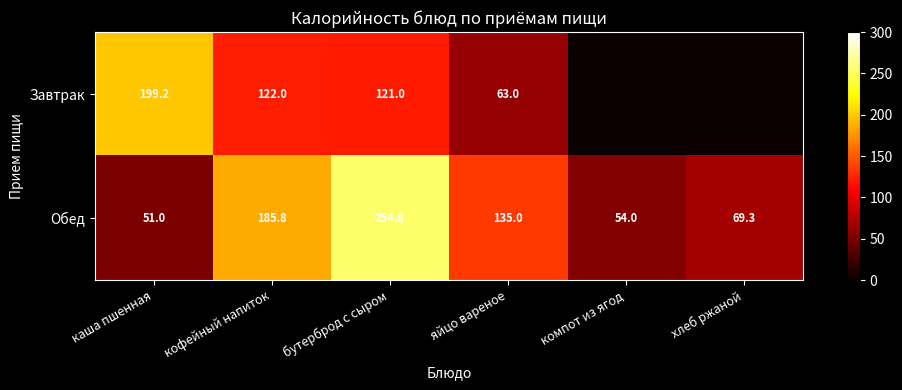

Which series changed the most between каша пшенная and бутерброд с сыром?

Обед